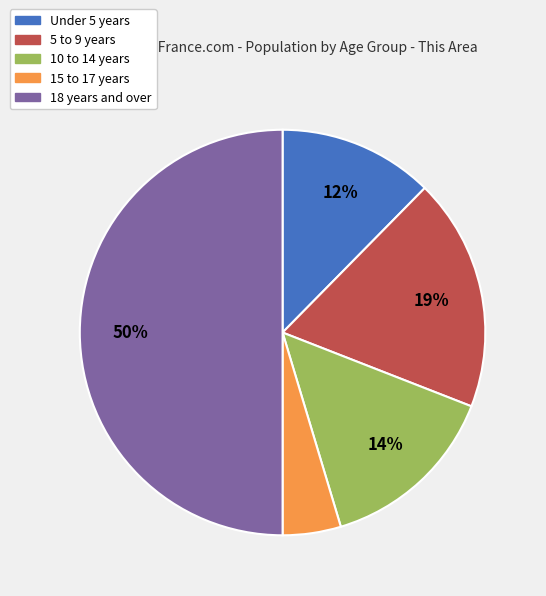

To the nearest percent, what is the average slice percentage?

20%